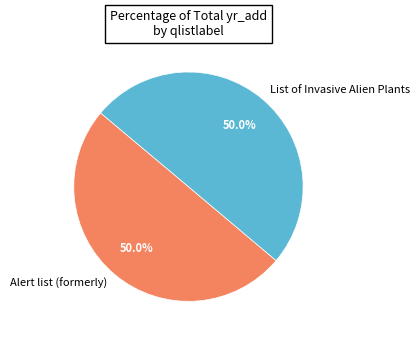

What is the total percentage of Alert list (formerly) and List of Invasive Alien Plants?

100.0%